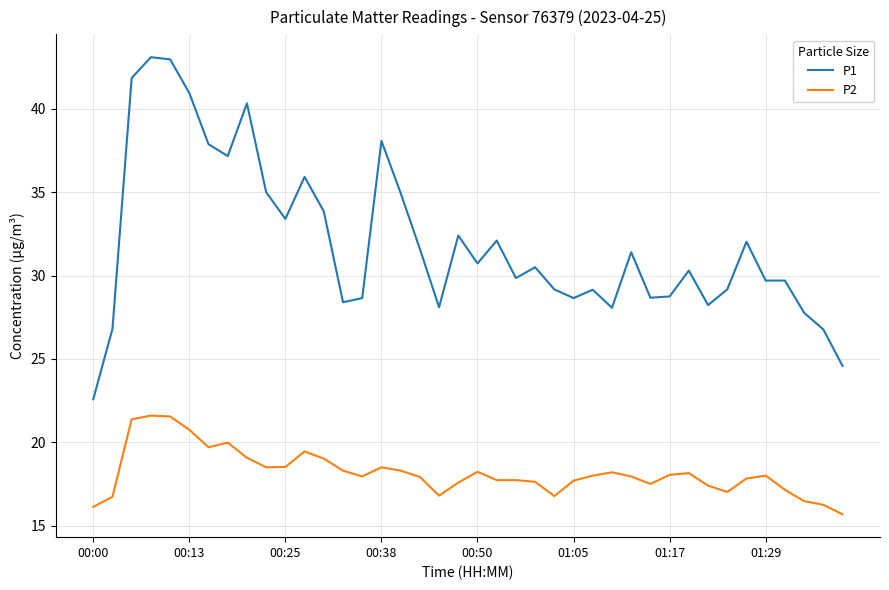

Which series has the largest total across all categories?

P1